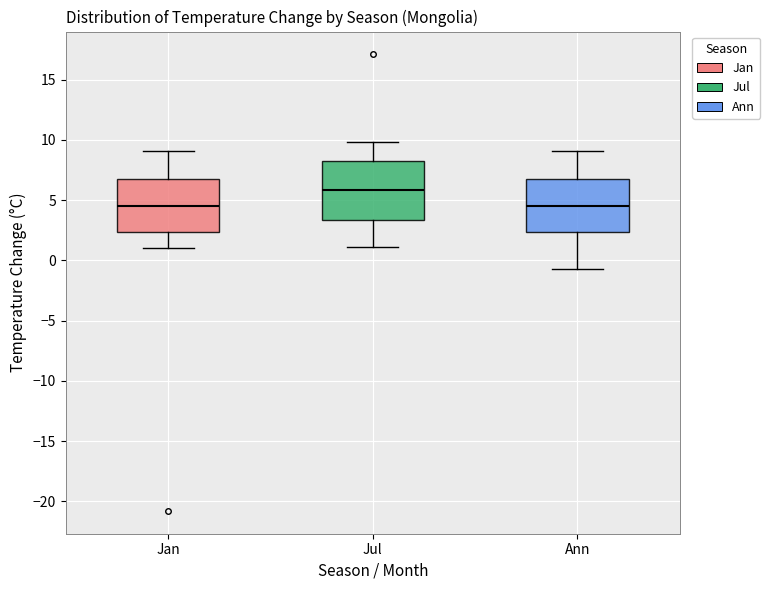

Which box's median line is the highest?

Jul